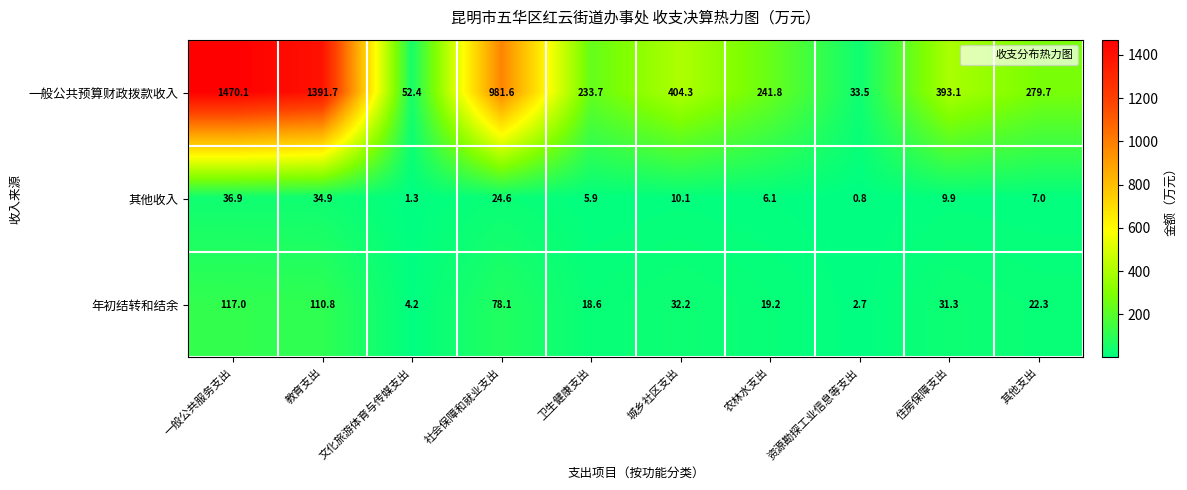

At 其他支出, list the series in order from smallest to largest.

其他收入, 年初结转和结余, 一般公共预算财政拨款收入